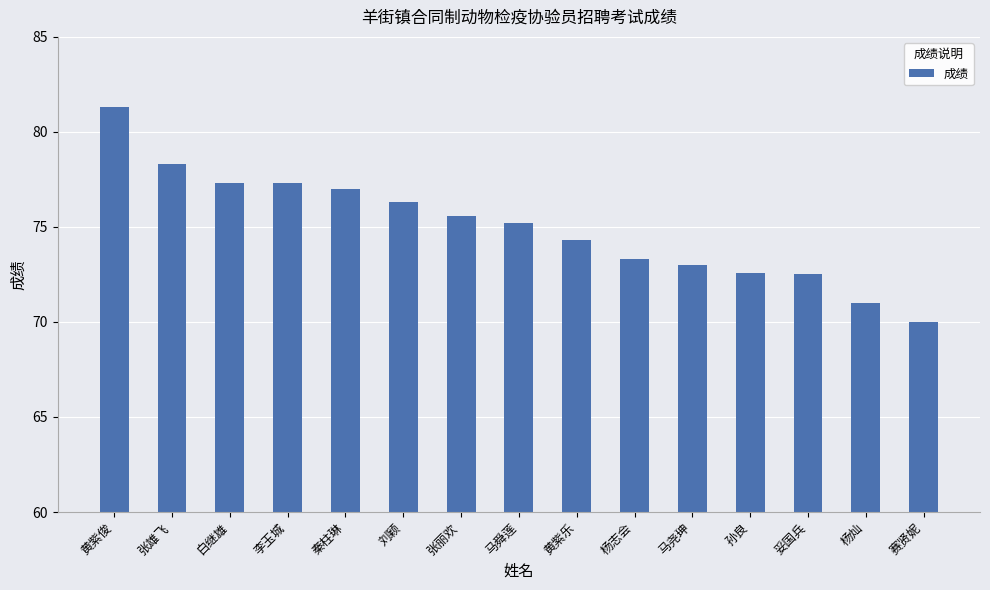

What is the difference between the maximum and minimum values?

11.3